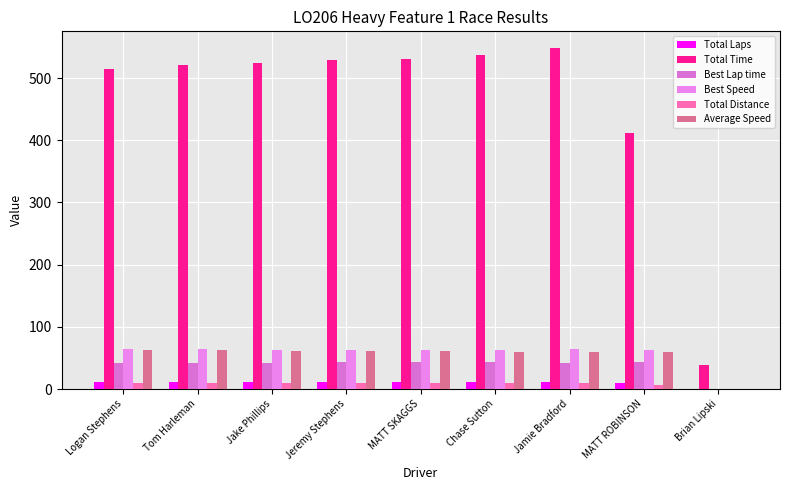

Are the bars horizontal?

No